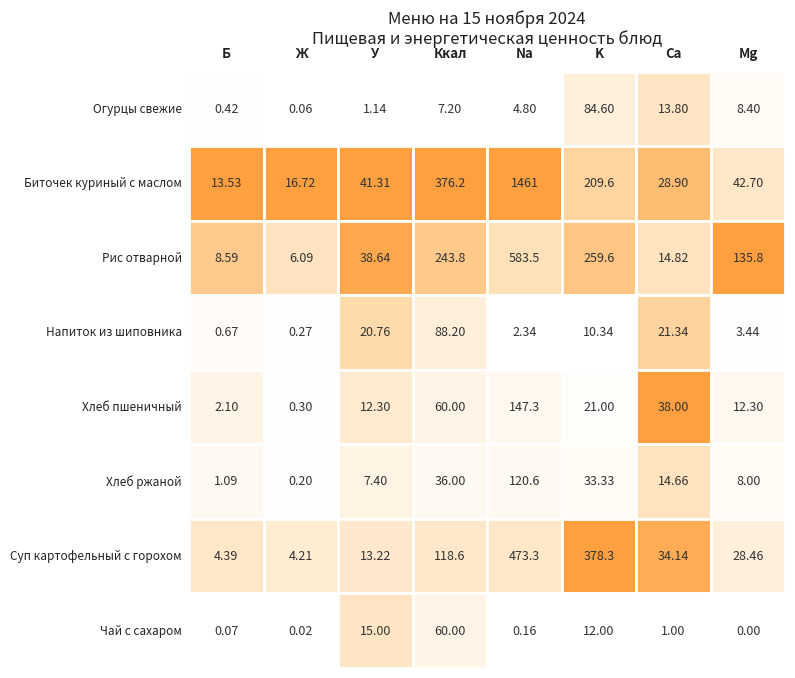

At how many categories does at least one series exceed 922?

1